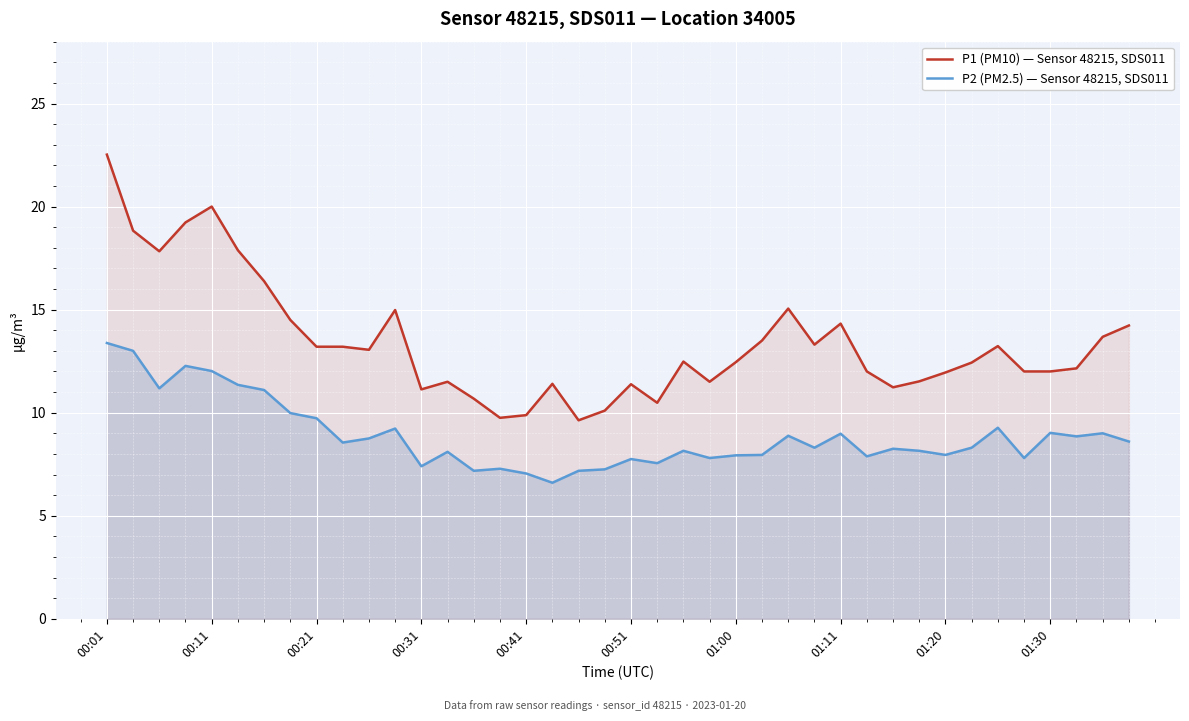

True or false: P2 (PM2.5) — Sensor 48215, SDS011 and P1 (PM10) — Sensor 48215, SDS011 intersect in this chart.

False